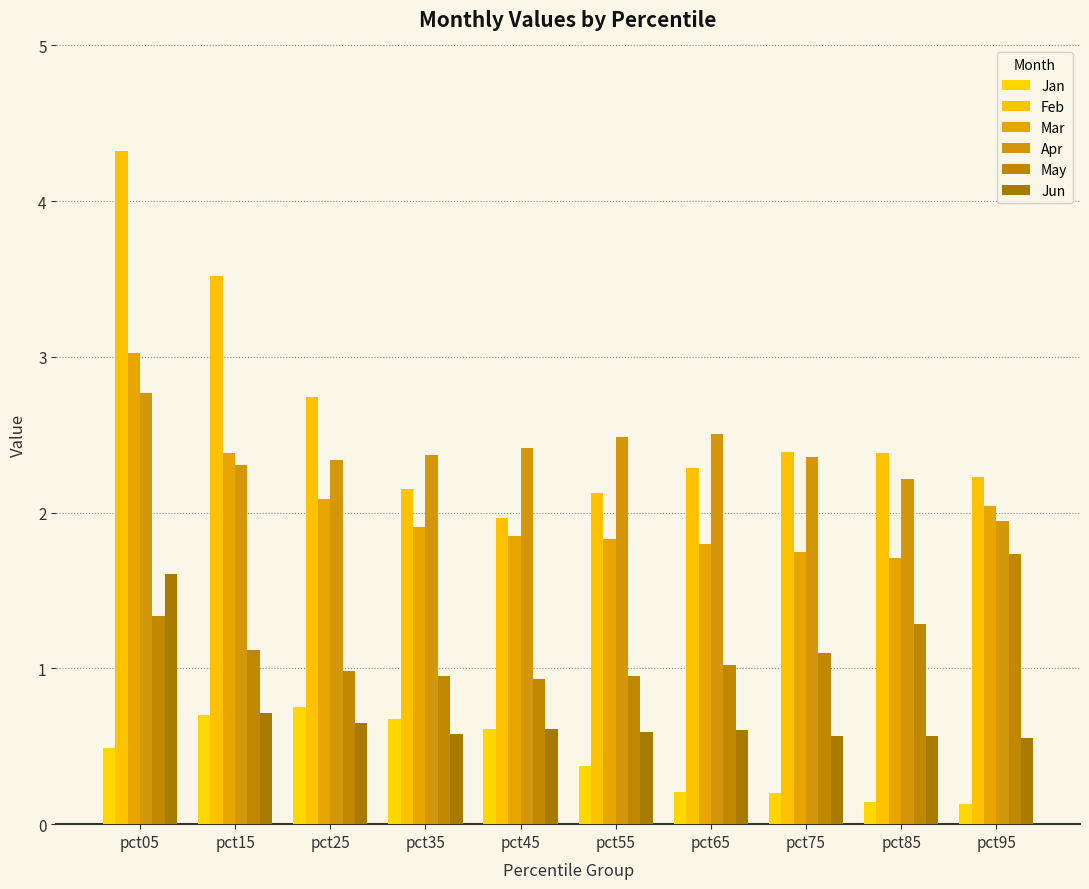

Reading left to right, extract all data points from this chart.

Jan: 0.5	0.7	0.8	0.7	0.6	0.4	0.2	0.2	0.1	0.1
Feb: 4.3	3.5	2.7	2.2	2.0	2.1	2.3	2.4	2.4	2.2
Mar: 3.0	2.4	2.1	1.9	1.8	1.8	1.8	1.7	1.7	2.0
Apr: 2.8	2.3	2.3	2.4	2.4	2.5	2.5	2.4	2.2	1.9
May: 1.3	1.1	1.0	1.0	0.9	1.0	1.0	1.1	1.3	1.7
Jun: 1.6	0.7	0.6	0.6	0.6	0.6	0.6	0.6	0.6	0.6